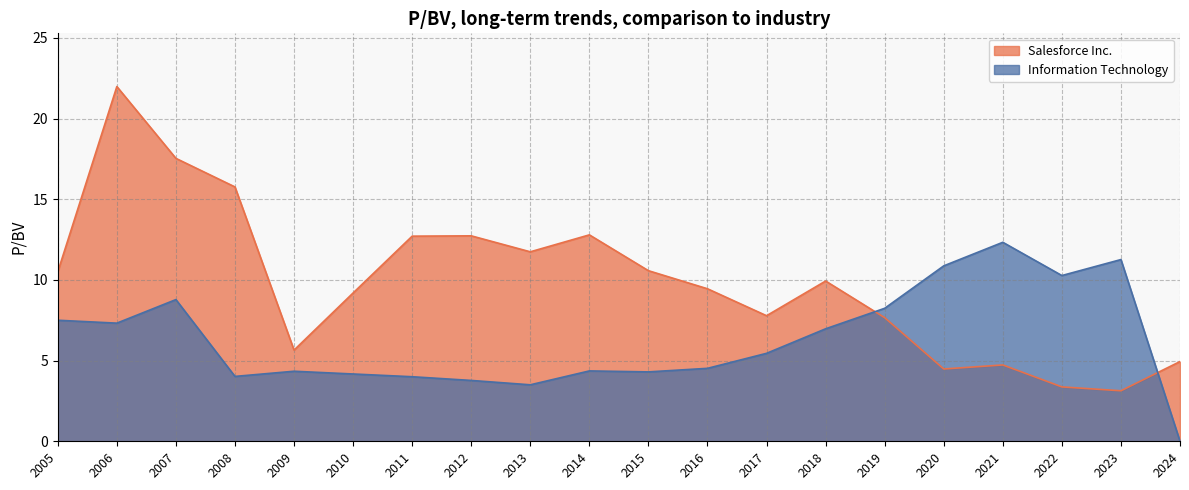

Where is Salesforce Inc. nearest to the value 12?

2013